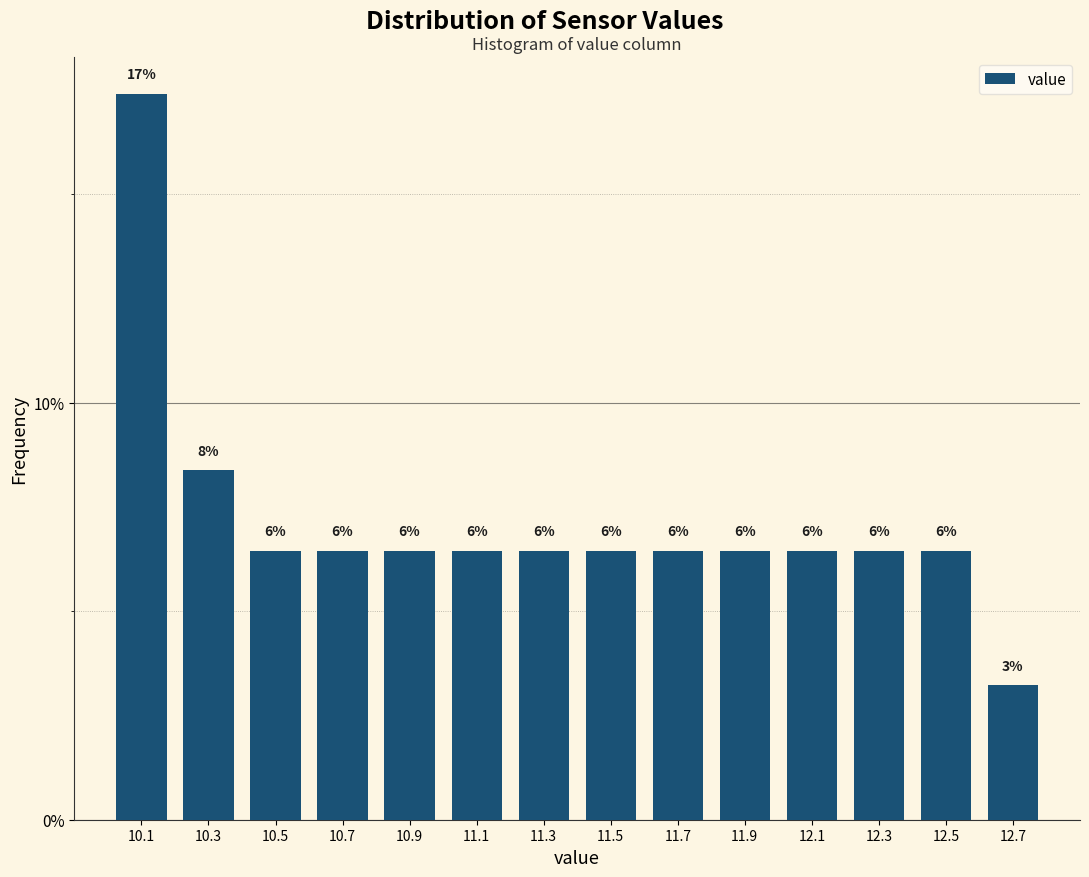

Are the bars horizontal?

No